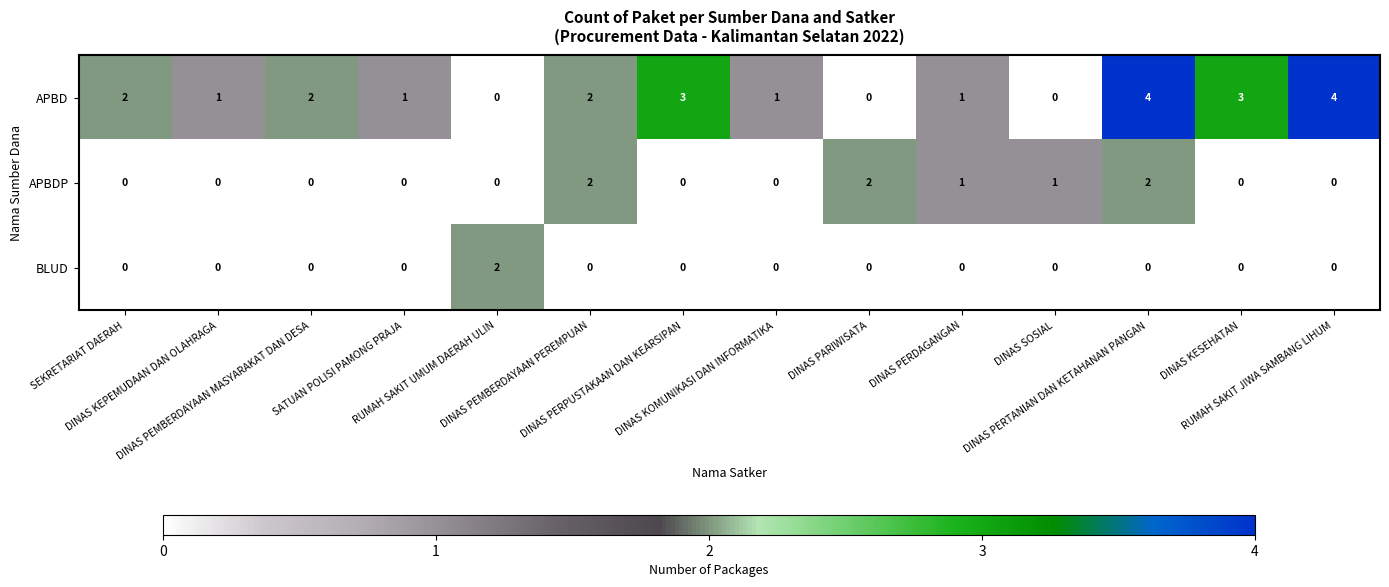

How many categories are shown in the chart?

14